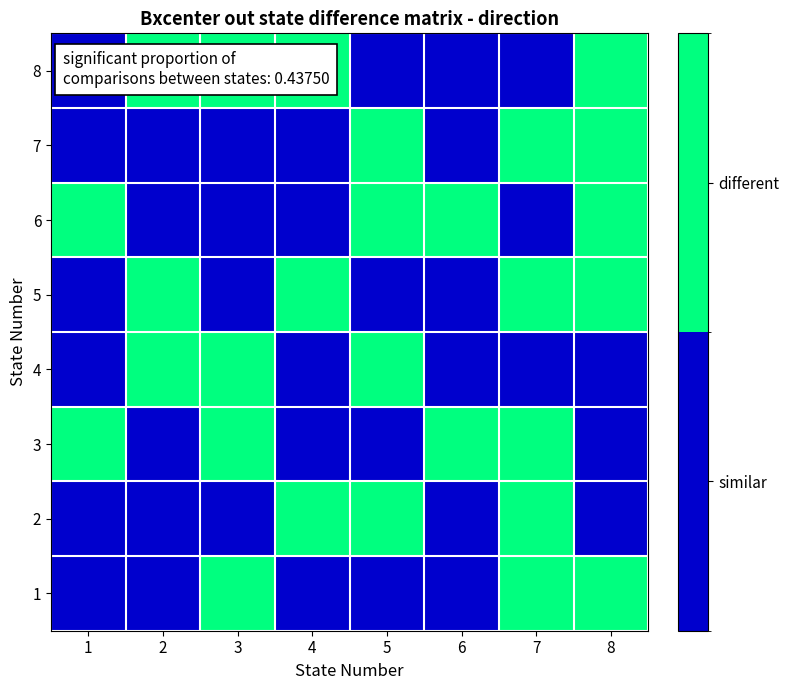

Reading left to right, list all the values displayed in this chart.

1: 1=0	2=0	3=1	4=0	5=0	6=0	7=1	8=1
2: 1=0	2=0	3=0	4=1	5=1	6=0	7=1	8=0
3: 1=1	2=0	3=1	4=0	5=0	6=1	7=1	8=0
4: 1=0	2=1	3=1	4=0	5=1	6=0	7=0	8=0
5: 1=0	2=1	3=0	4=1	5=0	6=0	7=1	8=1
6: 1=1	2=0	3=0	4=0	5=1	6=1	7=0	8=1
7: 1=0	2=0	3=0	4=0	5=1	6=0	7=1	8=1
8: 1=0	2=1	3=1	4=1	5=0	6=0	7=0	8=1